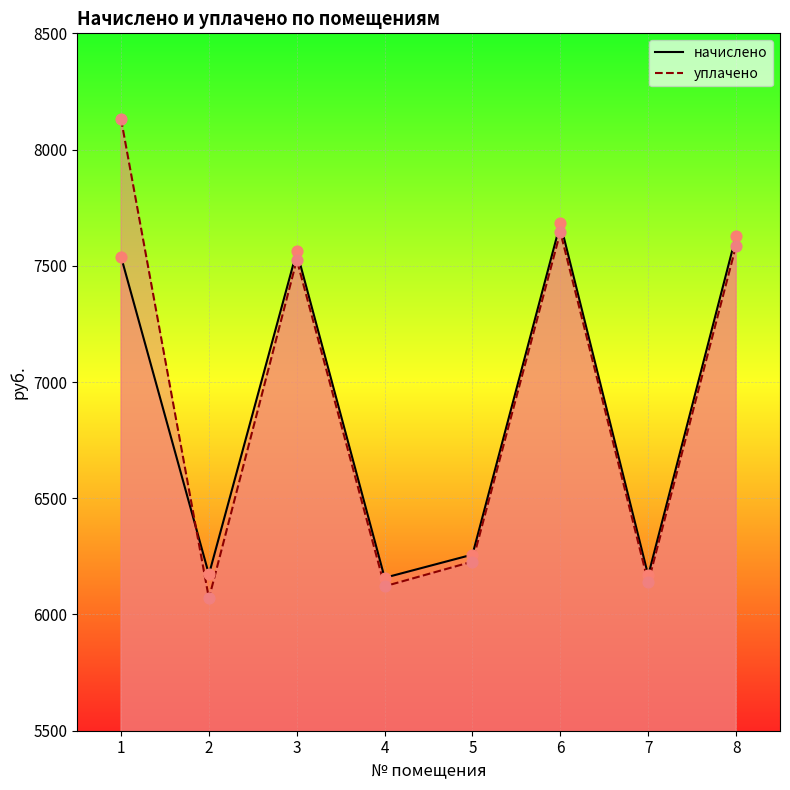

Which series has the largest Y range (max minus min)?

уплачено